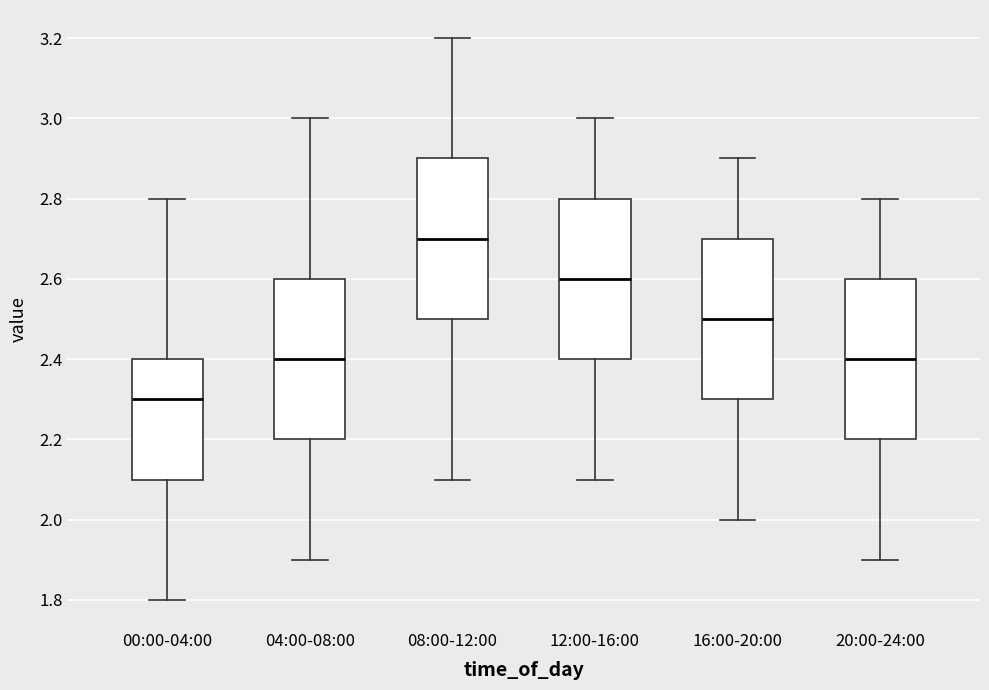

Reading left to right, read every box against the y-axis: the position of its median line, the range the box covers, and the ends of its whiskers. The values are not printed on the chart, so give them approximately, as read against the axis.

00:00-04:00: median 2.3, box 2.1 to 2.4, whiskers 1.8 to 2.8
04:00-08:00: median 2.4, box 2.2 to 2.6, whiskers 1.9 to 3.0
08:00-12:00: median 2.7, box 2.5 to 2.9, whiskers 2.1 to 3.2
12:00-16:00: median 2.6, box 2.4 to 2.8, whiskers 2.1 to 3.0
16:00-20:00: median 2.5, box 2.3 to 2.7, whiskers 2.0 to 2.9
20:00-24:00: median 2.4, box 2.2 to 2.6, whiskers 1.9 to 2.8